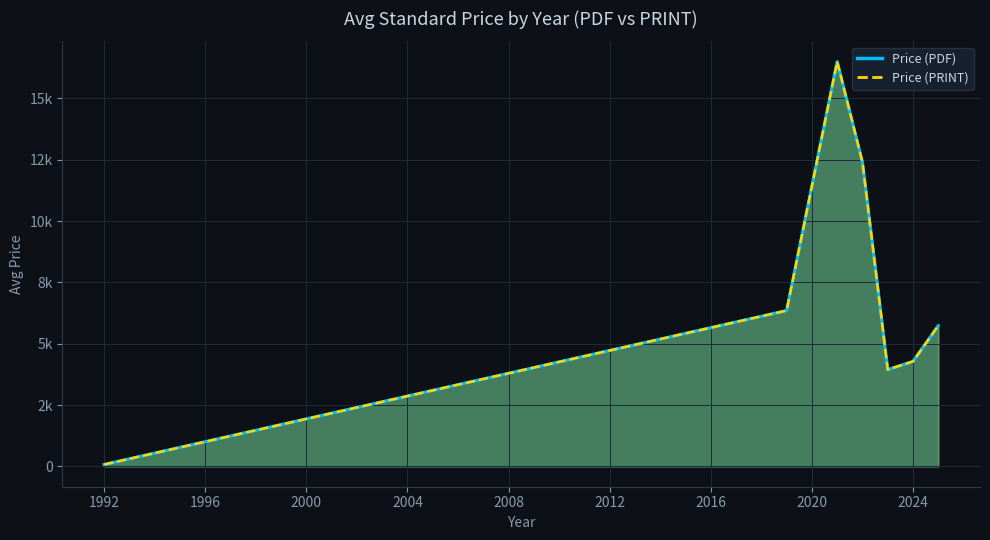

How many values in the Price (PRINT) series are below 6800?

16